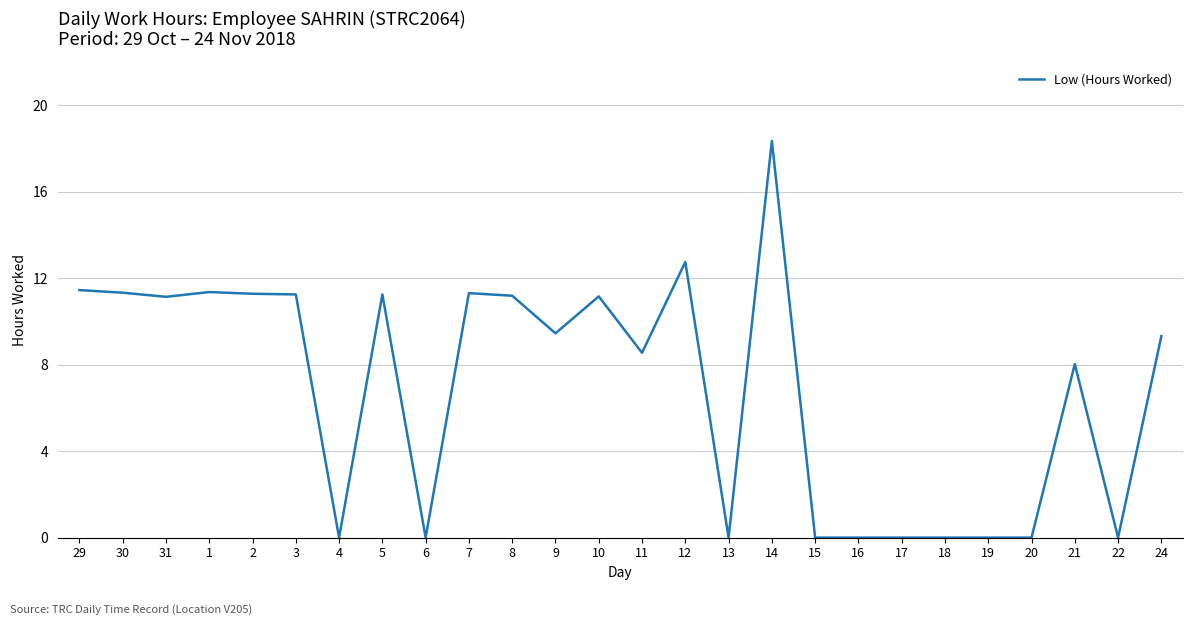

True or false: the data shows 11.3 at 30.

True